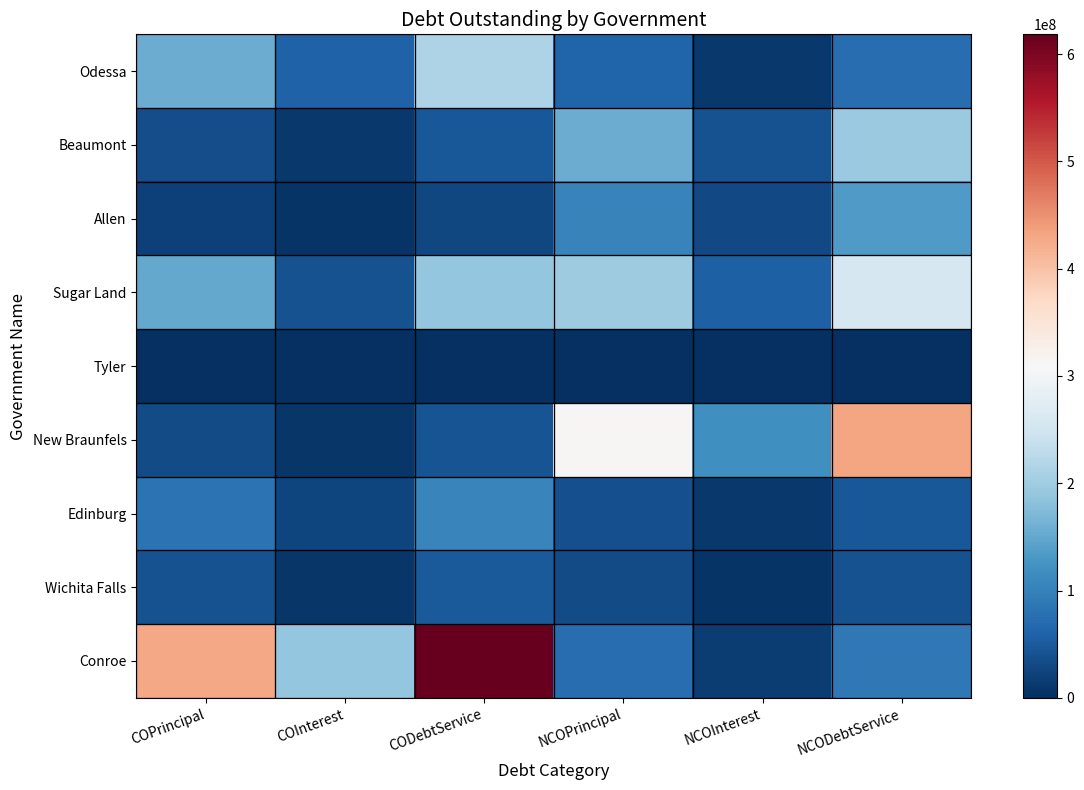

What is the spread (max minus min) of values at COInterest?

190267641.7